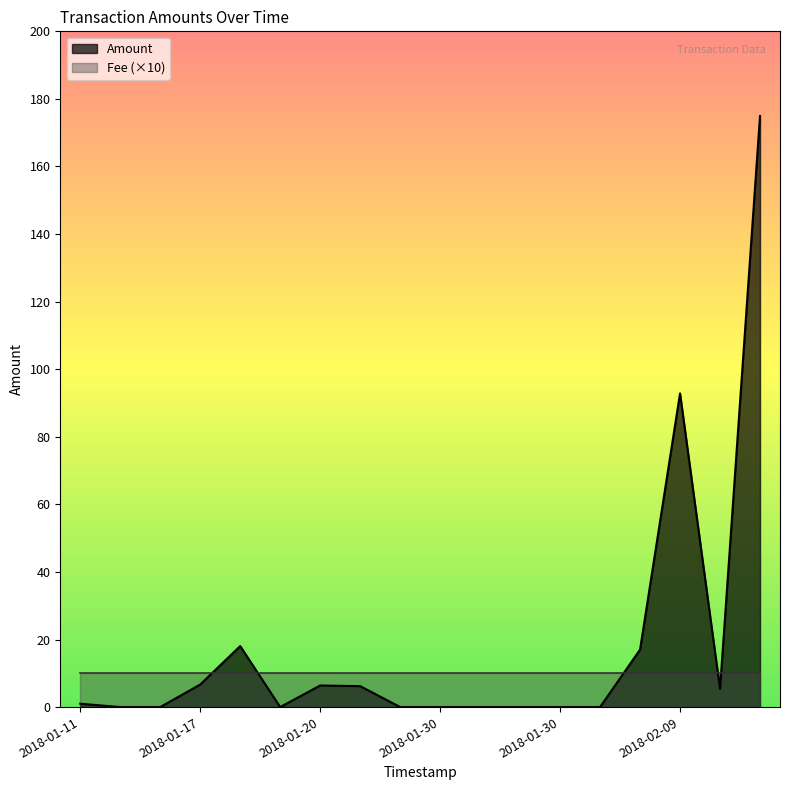

How many lines are shown in the chart?

2